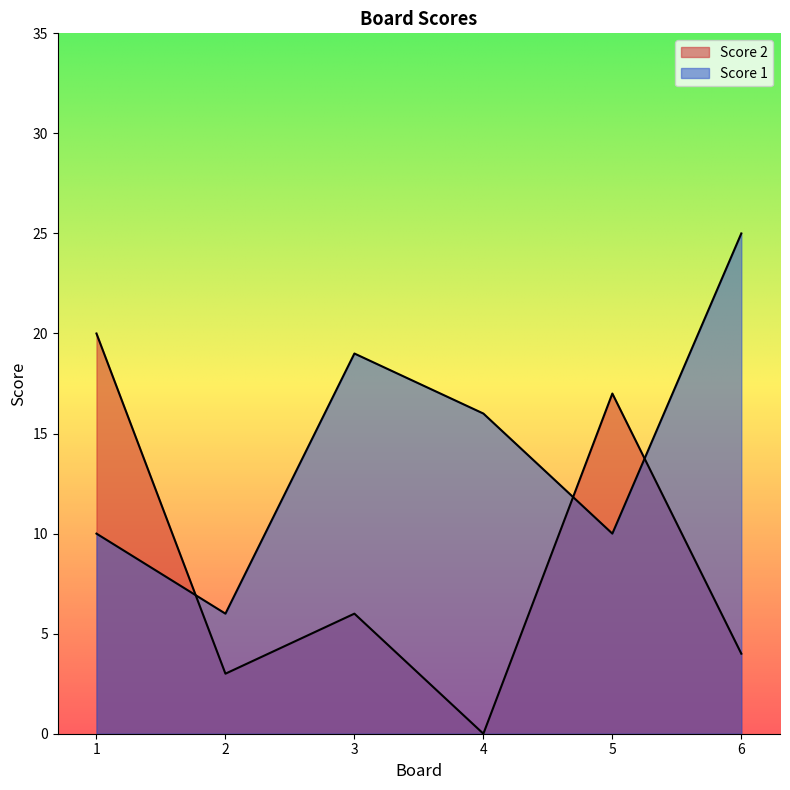

At how many categories does at least one series exceed 8?

5